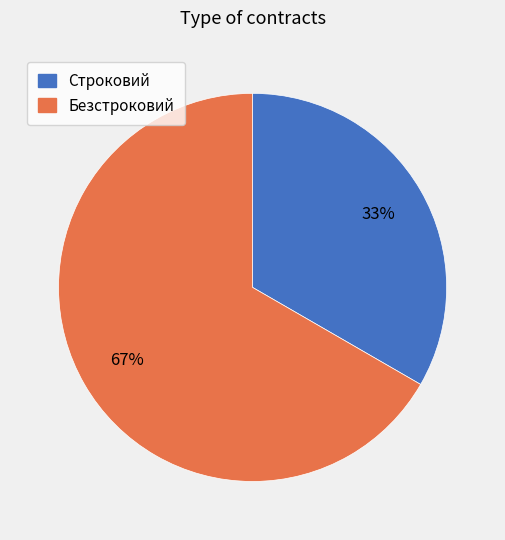

Combined, do Строковий and Безстроковий account for over 50%?

Yes